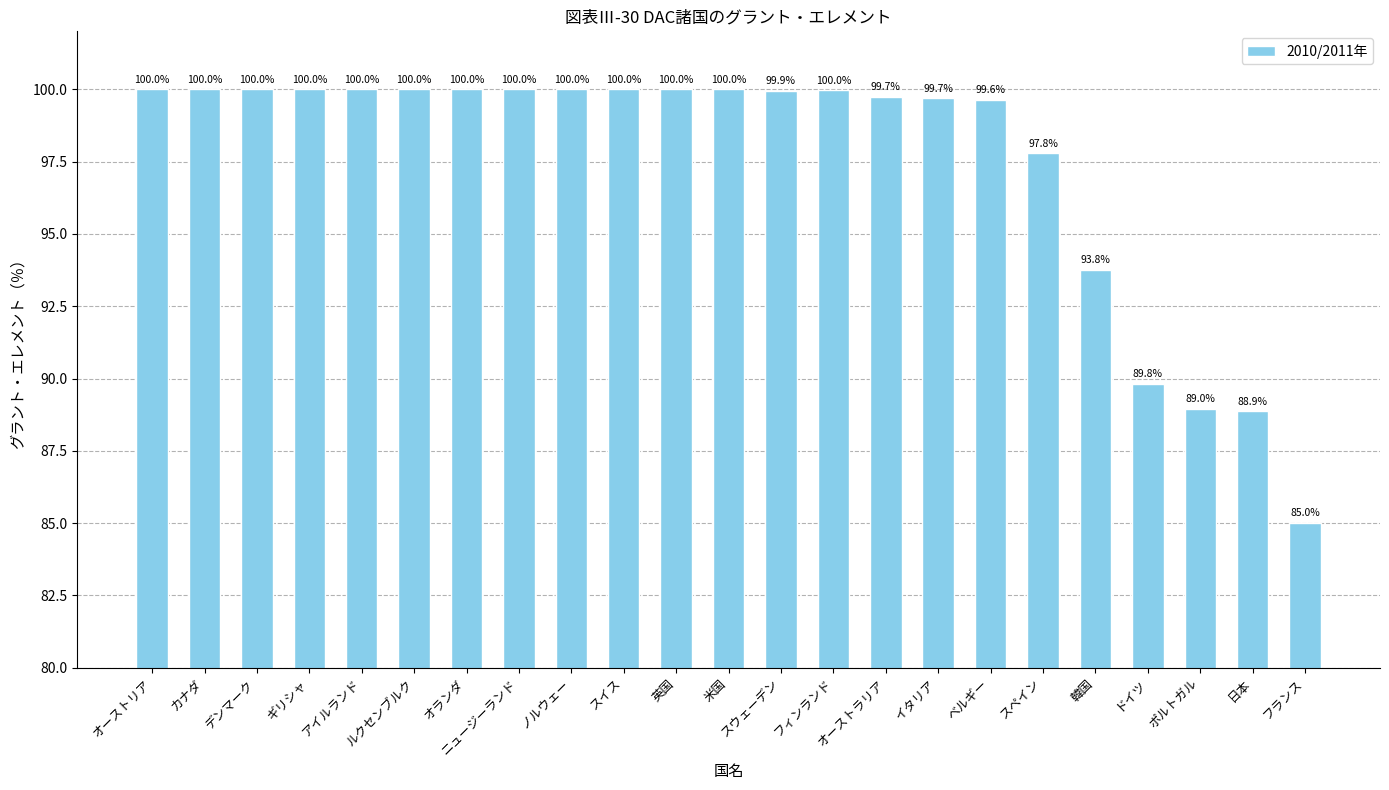

Reading left to right, transcribe all the data shown in this chart.

オーストリア=100.0	カナダ=100.0	デンマーク=100.0	ギリシャ=100.0	アイルランド=100.0	ルクセンブルク=100.0	オランダ=100.0	ニュージーランド=100.0	ノルウェー=100.0	スイス=100.0	英国=100.0	米国=100.0	スウェーデン=99.9	フィンランド=100.0	オーストラリア=99.7	イタリア=99.7	ベルギー=99.6	スペイン=97.8	韓国=93.8	ドイツ=89.8	ポルトガル=89.0	日本=88.9	フランス=85.0